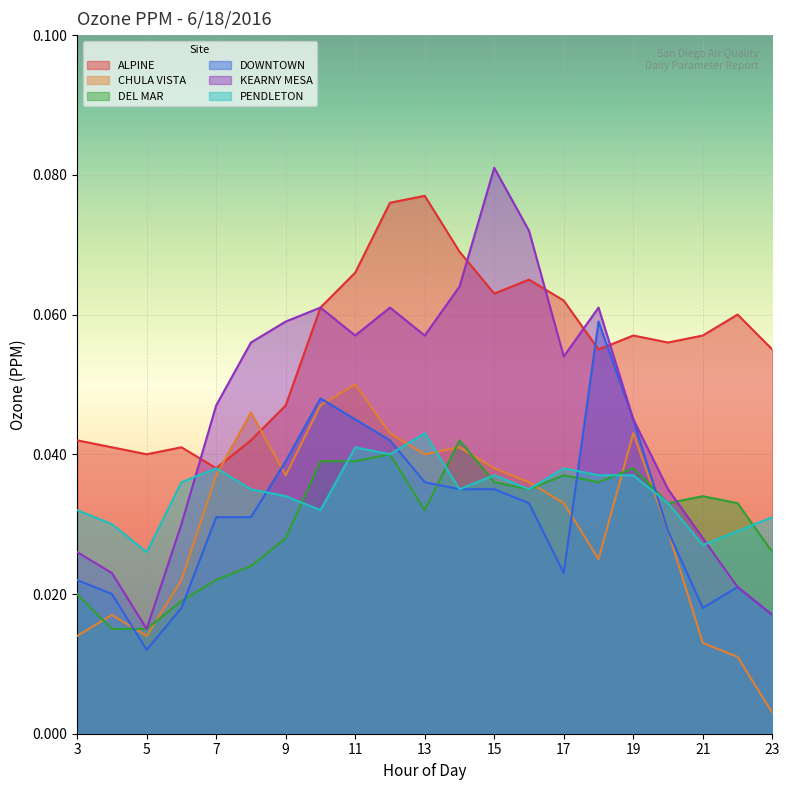

What is the average value of the ALPINE series?

0.1